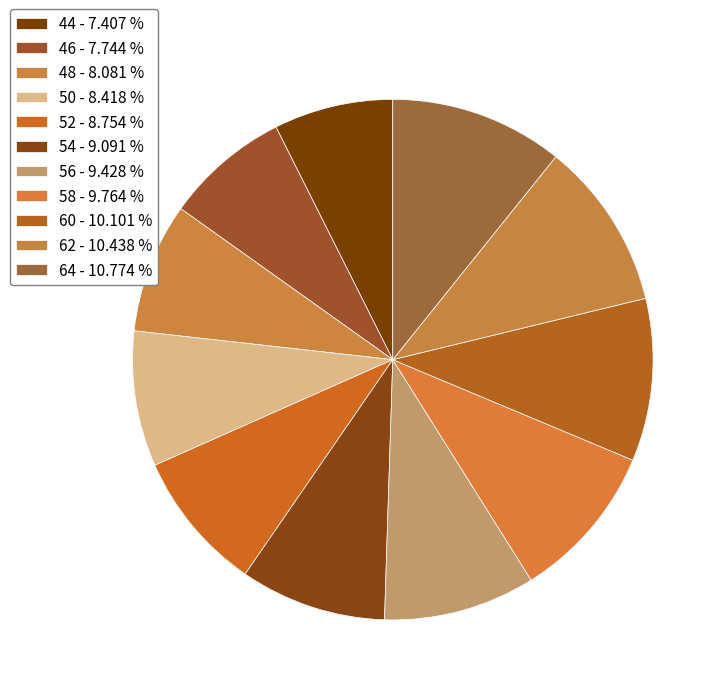

Rank the categories by value from highest to lowest.

64, 62, 60, 58, 56, 54, 52, 50, 48, 46, 44